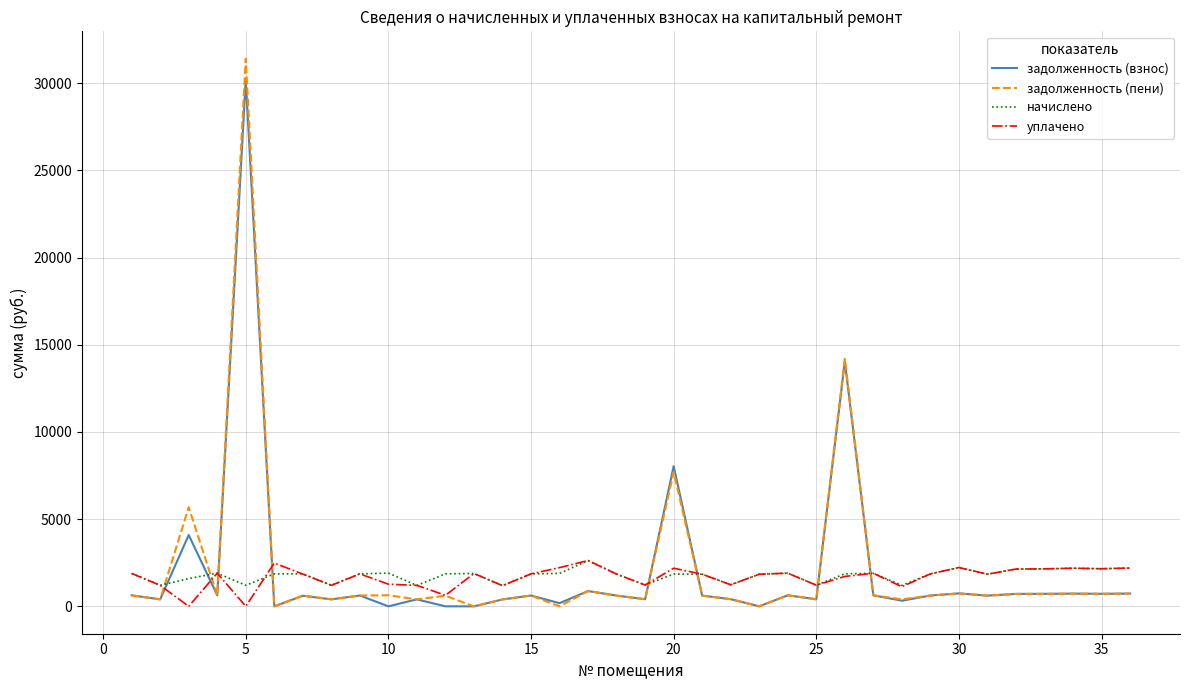

What are all the series names shown in the legend?

задолженность (взнос), задолженность (пени), начислено, уплачено